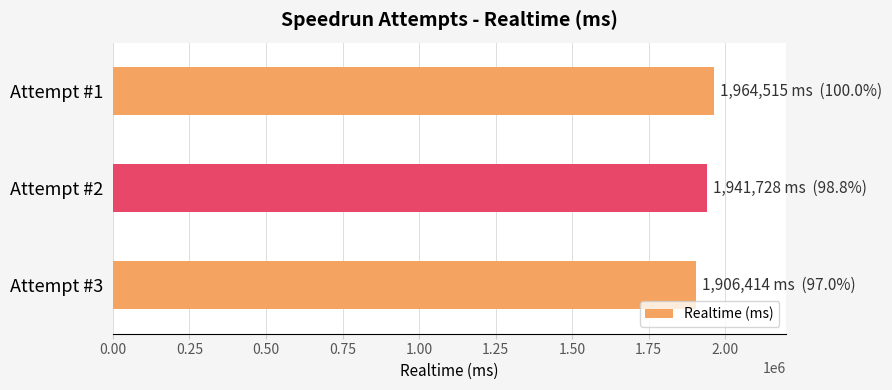

The value at Attempt #1 is 1964515. True or false?

True